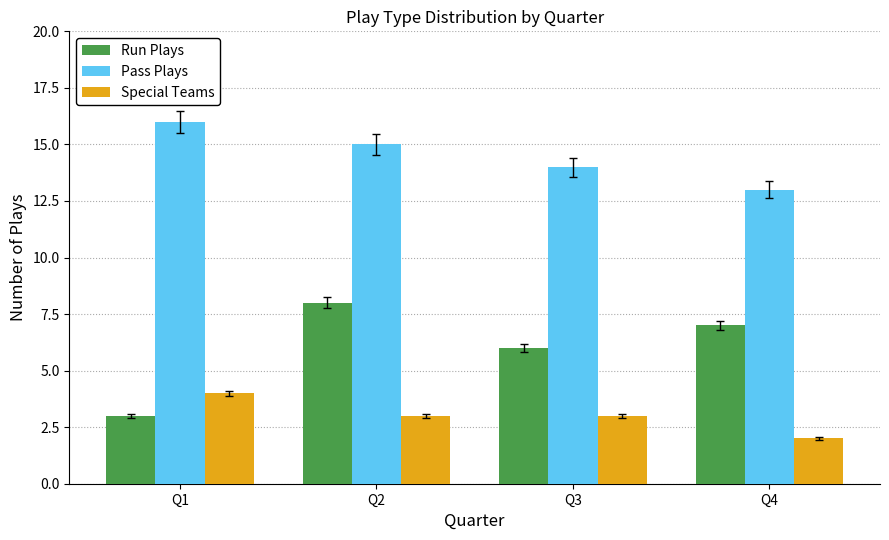

At Q4, list the series in order from smallest to largest.

Special Teams, Run Plays, Pass Plays